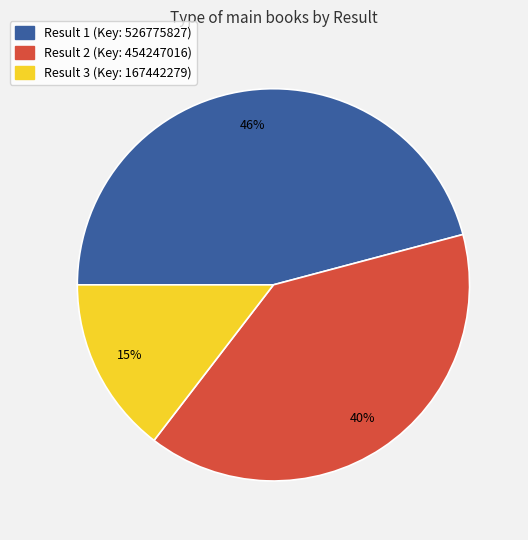

To the nearest percent, what is the difference between the largest and smallest slice percentages?

31%